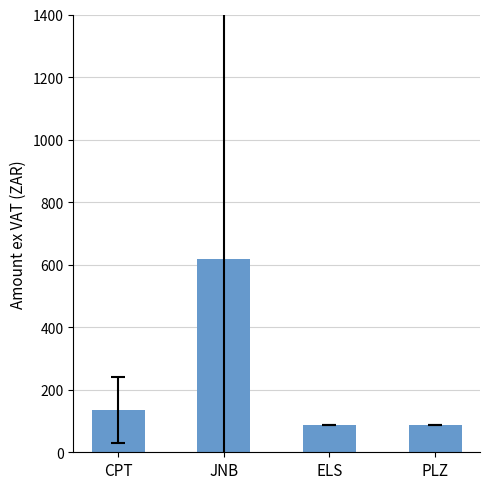

What is the label of the 3rd bar from the left?

ELS